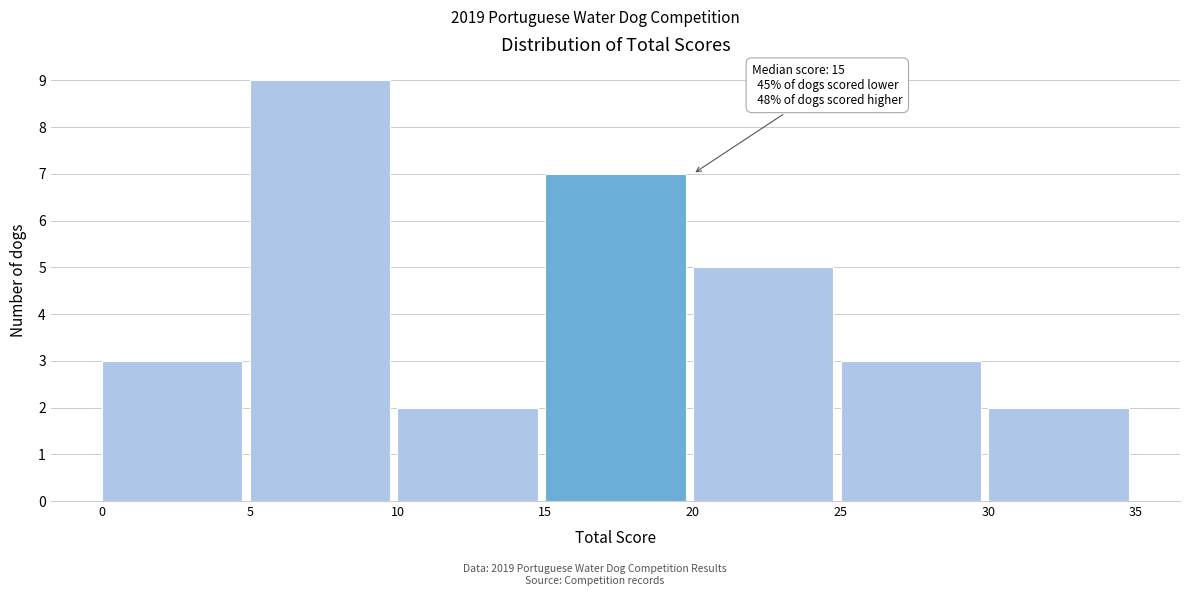

Over which range of the x-axis is the bar tallest?

5 to 10